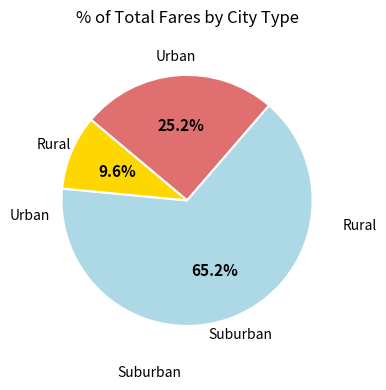

How much of the chart is everything except Suburban?

34.8%